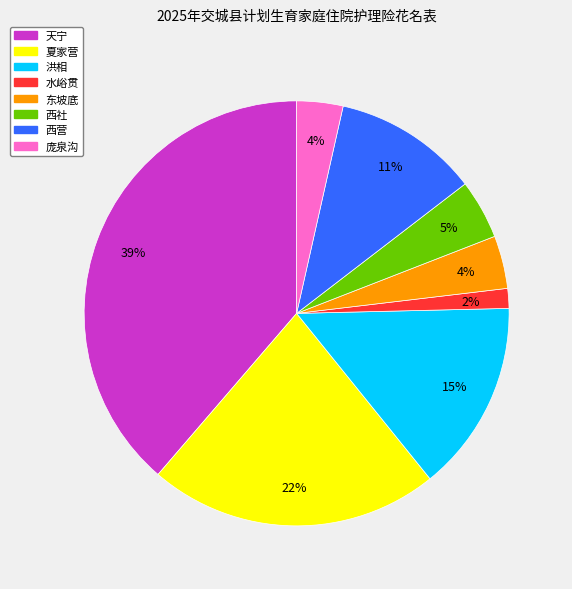

What percentage is the 西社 slice, to the nearest percent?

5%